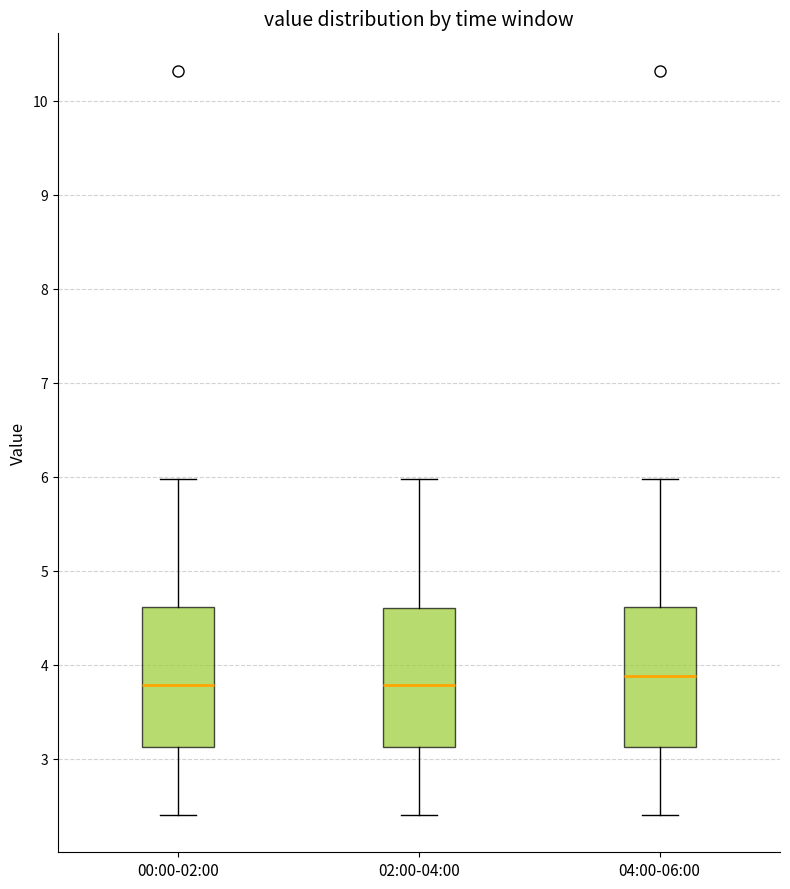

Where is the lower edge of the box for 04:00-06:00 on the y-axis? The values are not printed on the chart, so give them approximately, as read against the axis.

3.1